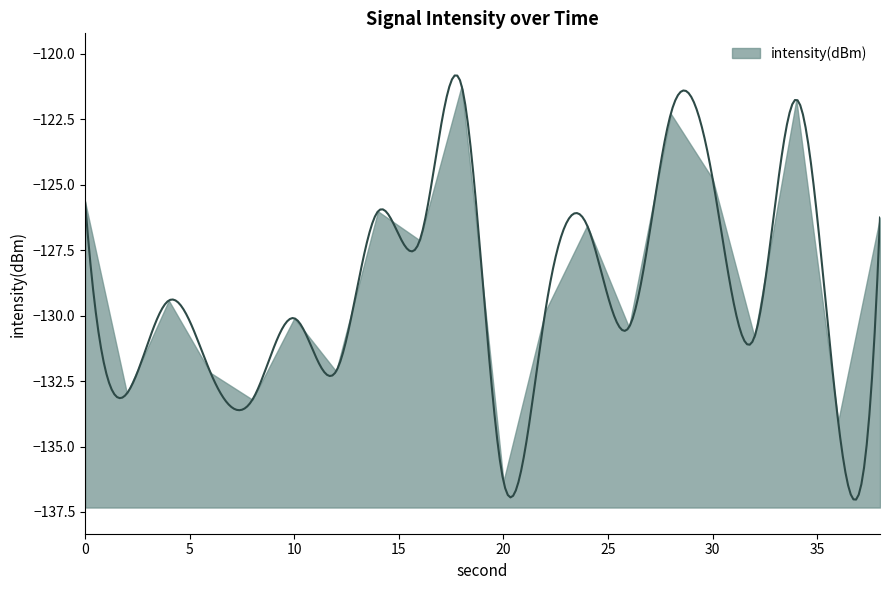

Rank the categories by value from lowest to highest.

20, 36, 8, 2, 6, 12, 32, 26, 10, 22, 4, 16, 24, 38, 14, 0, 30, 28, 34, 18